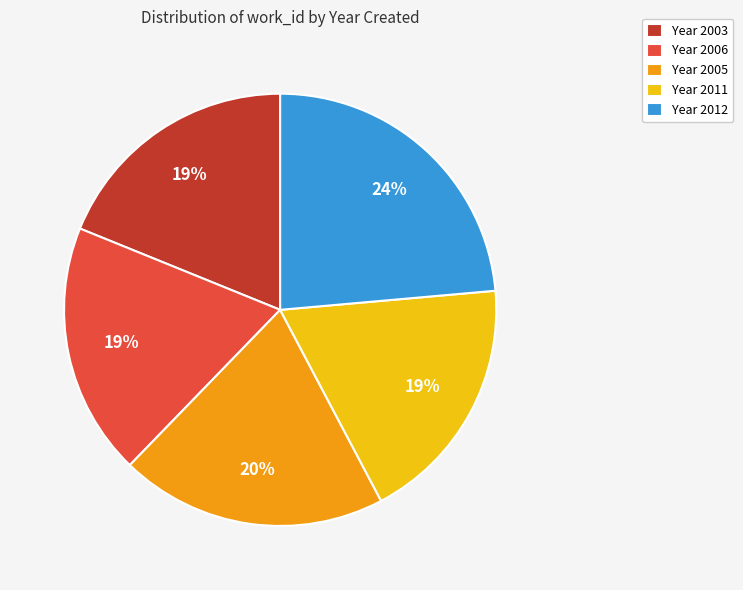

What is the ratio of the value at Year 2011 to the value at Year 2006?

1.0